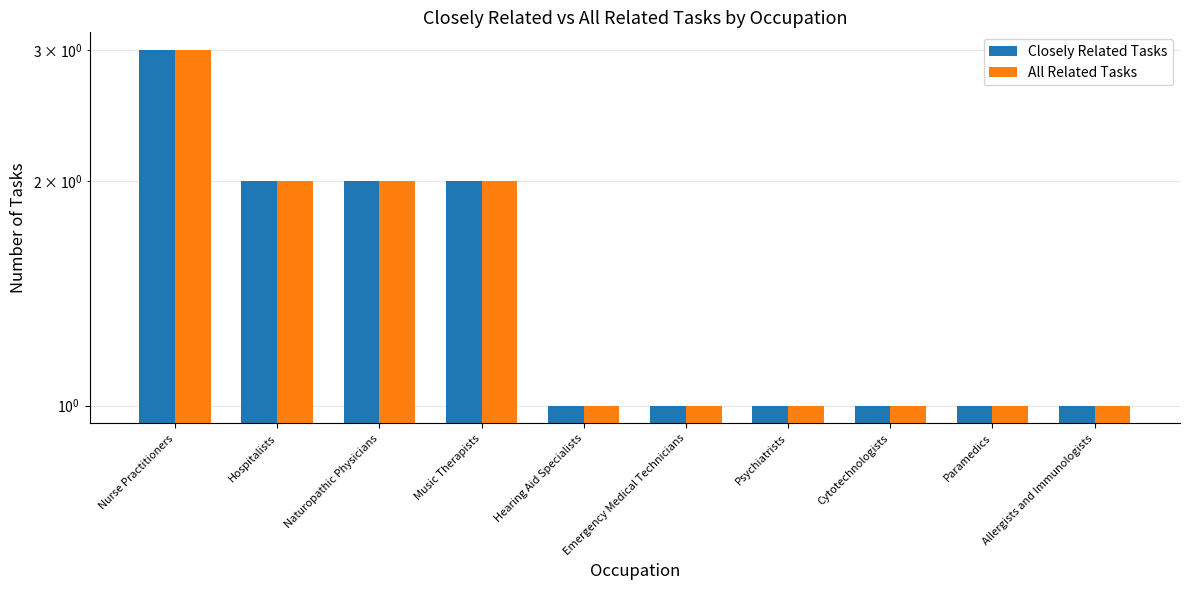

At which category is the sum across all series the highest?

Nurse Practitioners